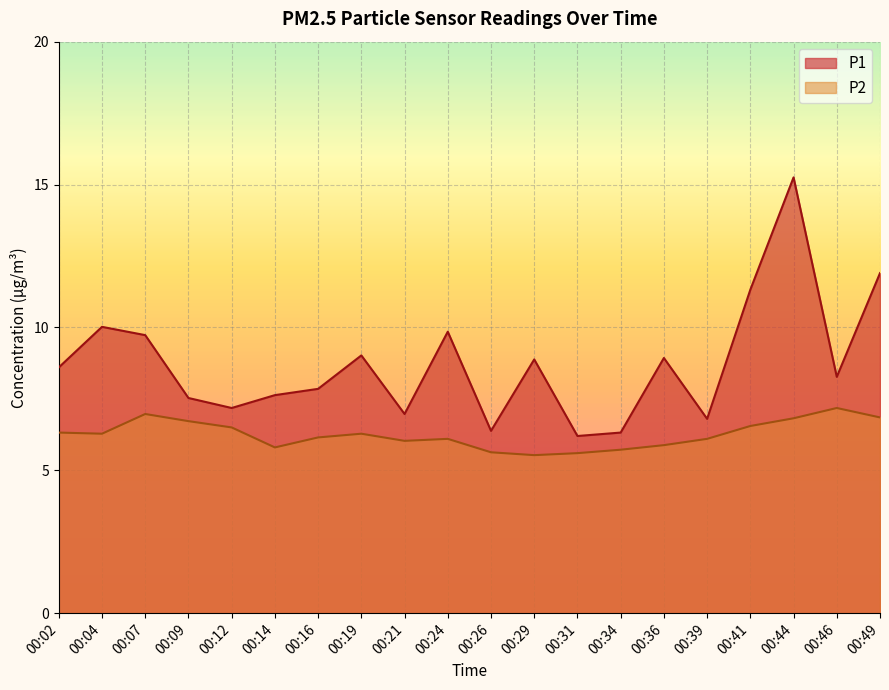

The P2 series shows 6.7 at 00:09. True or false?

True